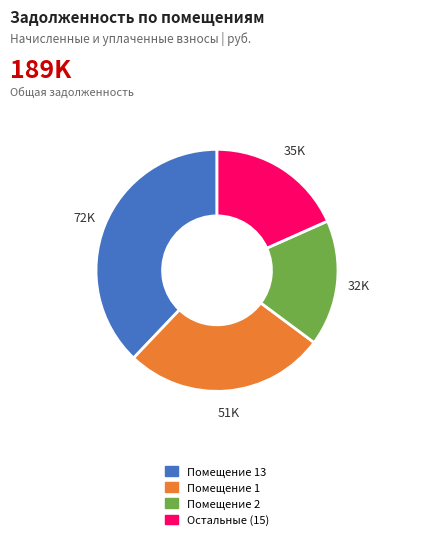

Does any single category account for the majority?

No